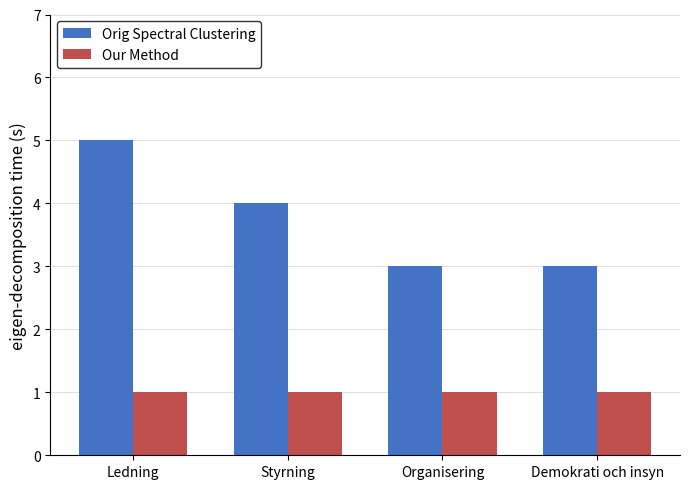

Rank the series by their average value, from highest to lowest.

Orig Spectral Clustering, Our Method